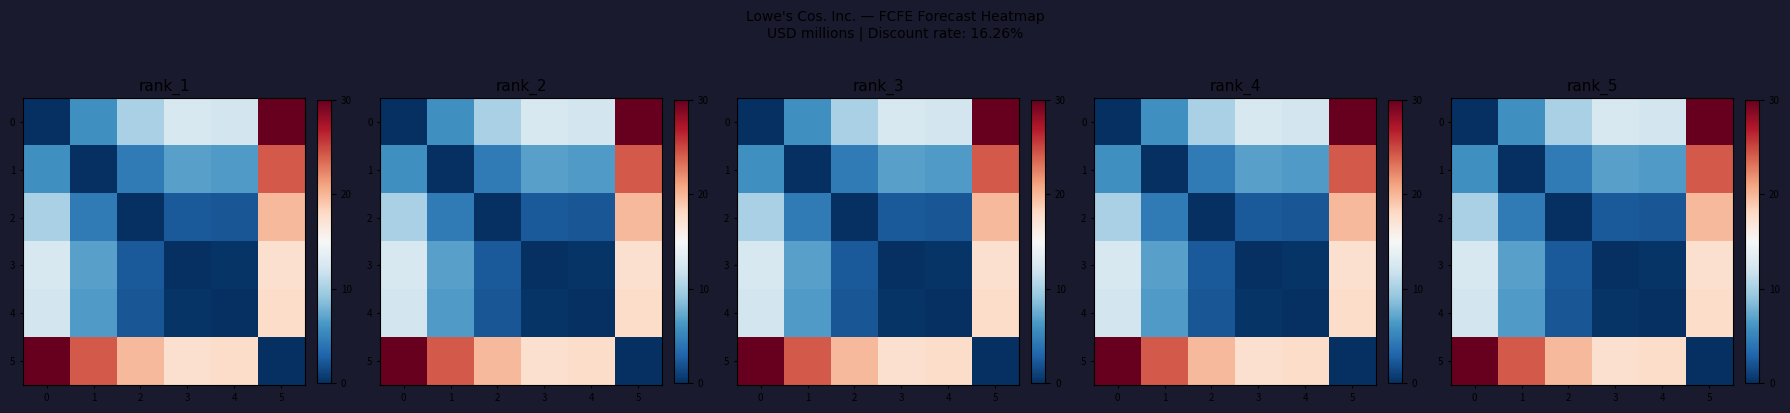

Which series changed the most between 0 and 4?

5